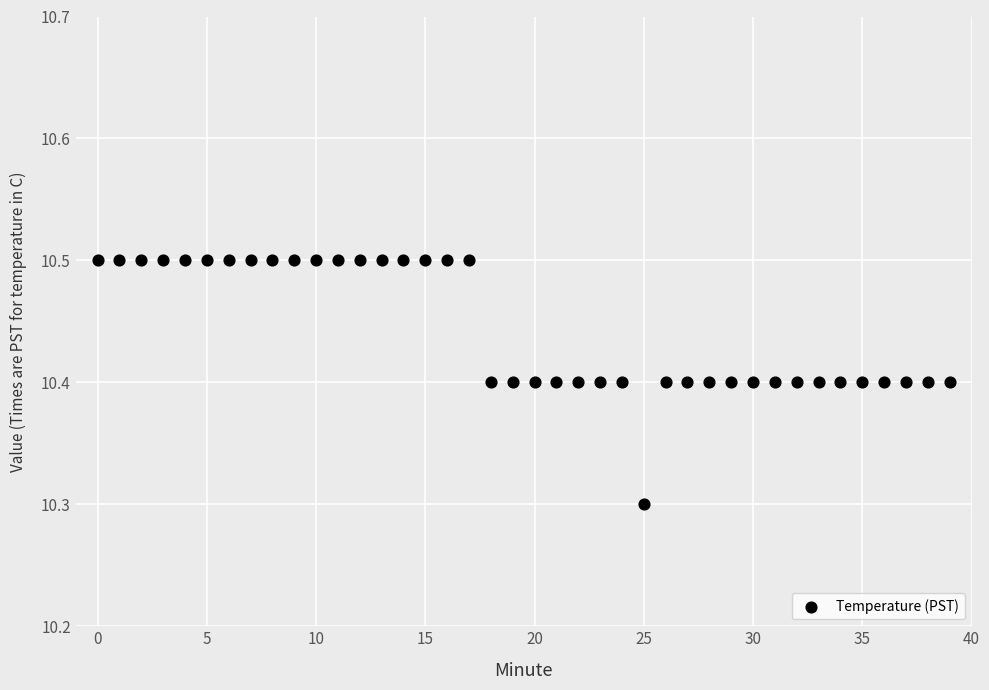

What Y value in the scatter plot is closest to 10?

10.3